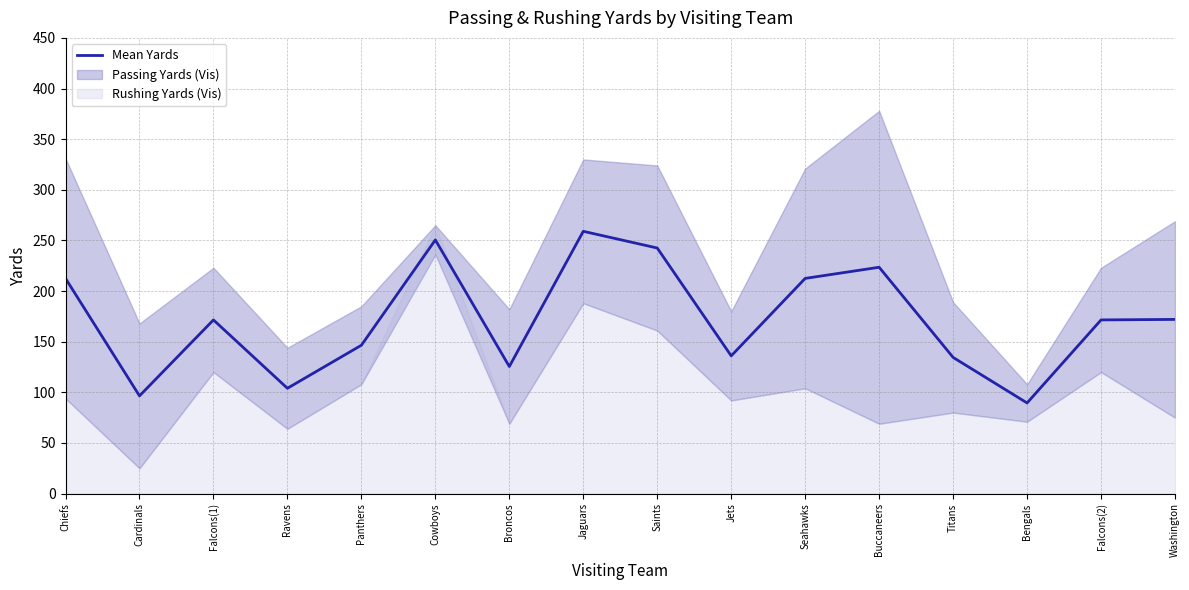

Reading left to right, what are all the values shown in this chart?

Chiefs=212.5	Cardinals=96.5	Falcons(1)=171.5	Ravens=104.0	Panthers=146.5	Cowboys=250.5	Broncos=125.5	Jaguars=259.0	Saints=242.5	Jets=136.0	Seahawks=212.5	Buccaneers=223.5	Titans=134.5	Bengals=89.5	Falcons(2)=171.5	Washington=172.0